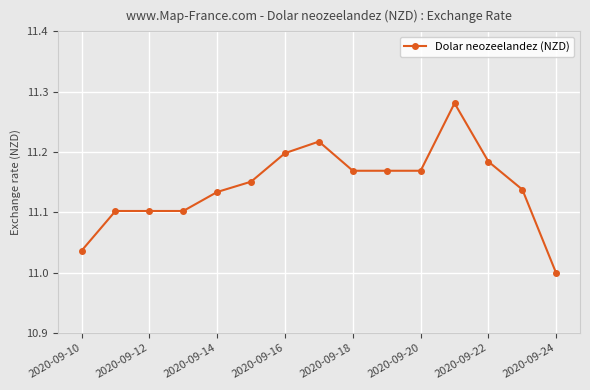

What is the difference between the maximum and minimum values?

0.3